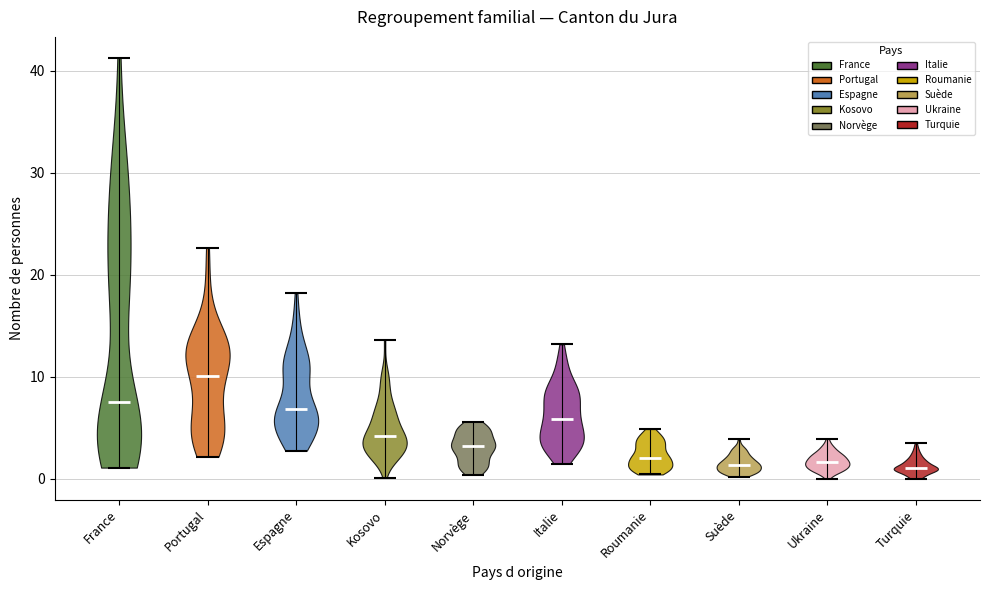

Reading left to right, read every violin against the y-axis: where its median line is, and the lowest and highest points it reaches. The values are not printed on the chart, so give them approximately, as read against the axis.

France: median line 8, lowest point 1, highest point 41
Portugal: median line 10, lowest point 2, highest point 23
Espagne: median line 7, lowest point 3, highest point 18
Kosovo: median line 4, lowest point 0, highest point 14
Norvège: median line 3, lowest point 0, highest point 6
Italie: median line 6, lowest point 1, highest point 13
Roumanie: median line 2, lowest point 0, highest point 5
Suède: median line 1, lowest point 0, highest point 4
Ukraine: median line 2, lowest point 0, highest point 4
Turquie: median line 1, lowest point 0, highest point 3